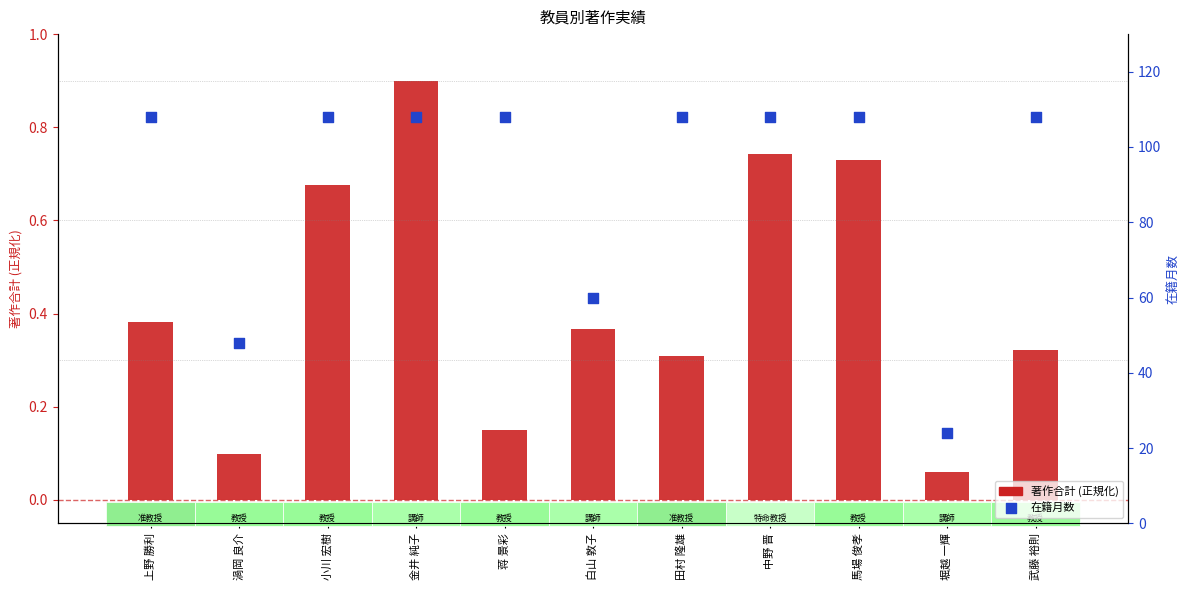

Which series has the largest Y range (max minus min)?

在籍月数